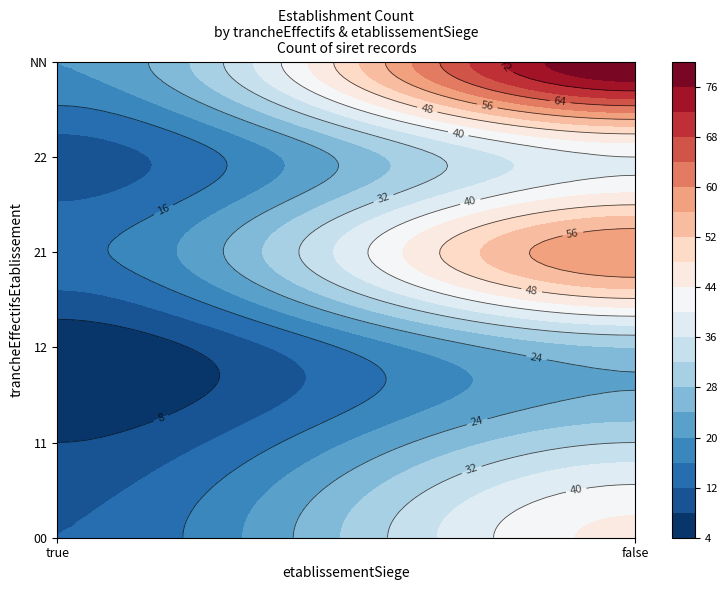

At which category is the sum across all series the highest?

false